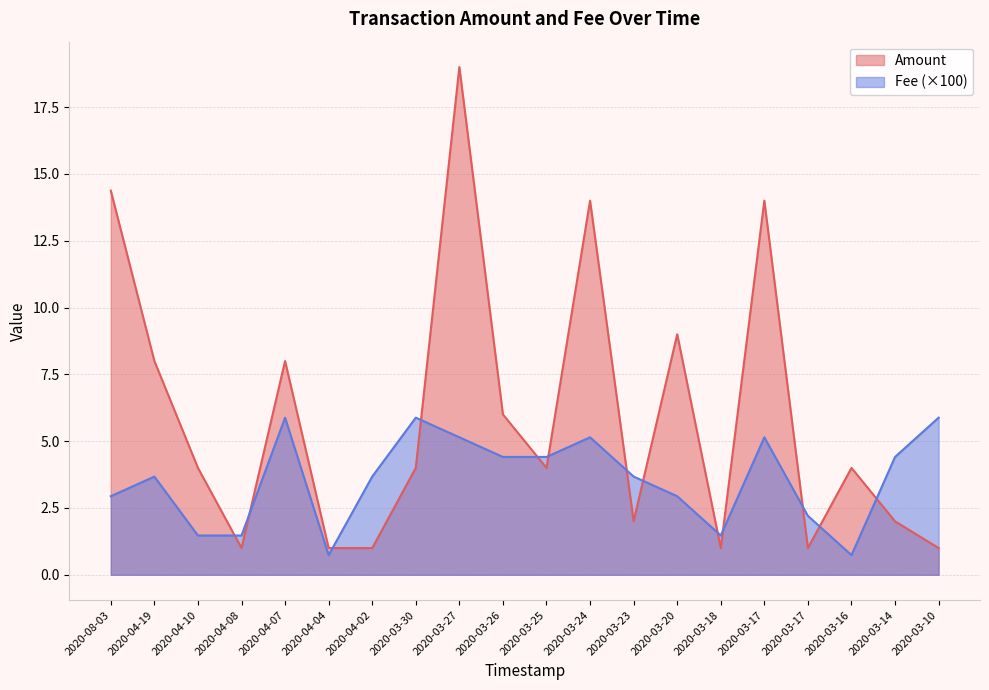

How many values in the Fee series exceed 3?

12